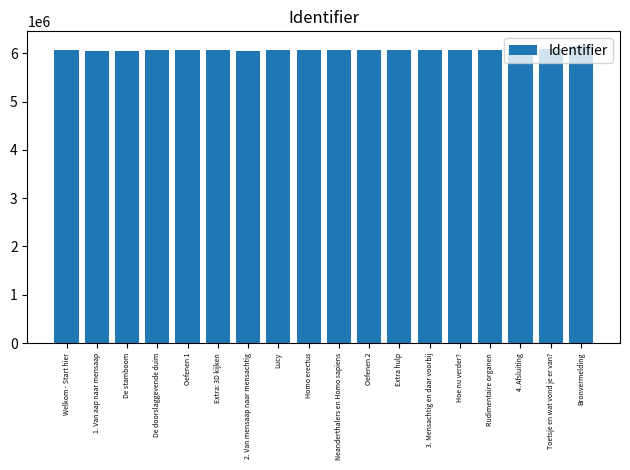

Approximately how many times larger is the value at Neanderthalers en Homo sapiens compared to 2. Van mensaap naar mensachtig?

1.0